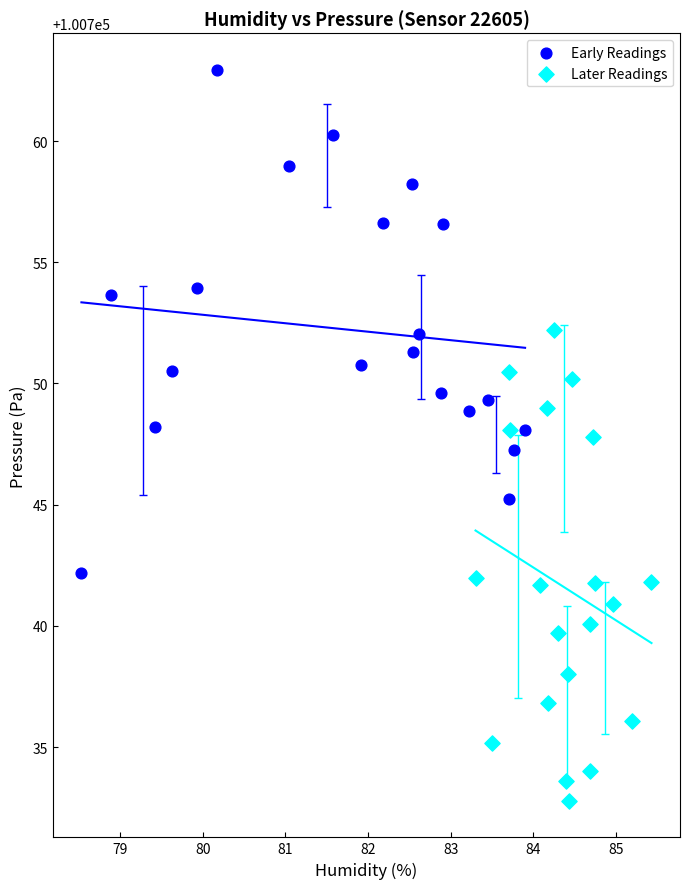

Which series reaches the maximum Y coordinate?

Early Readings